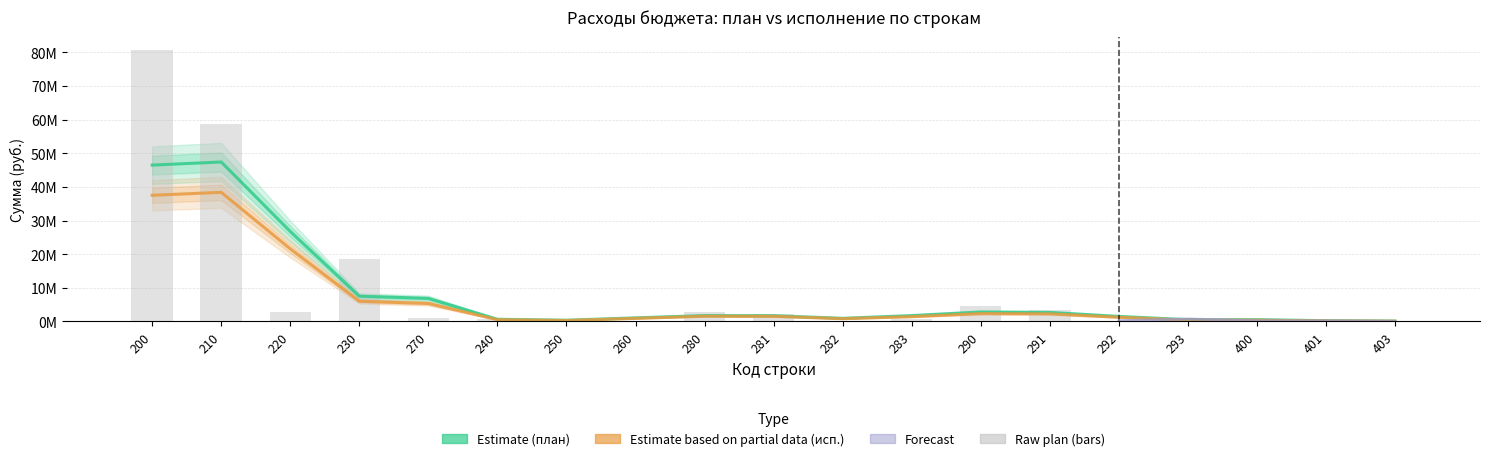

Rank the categories by Estimate (план муниц.районы) value from highest to lowest.

210, 200, 220, 230, 270, 290, 291, 283, 280, 281, 292, 260, 282, 240, 400, 293, 250, 401, 403